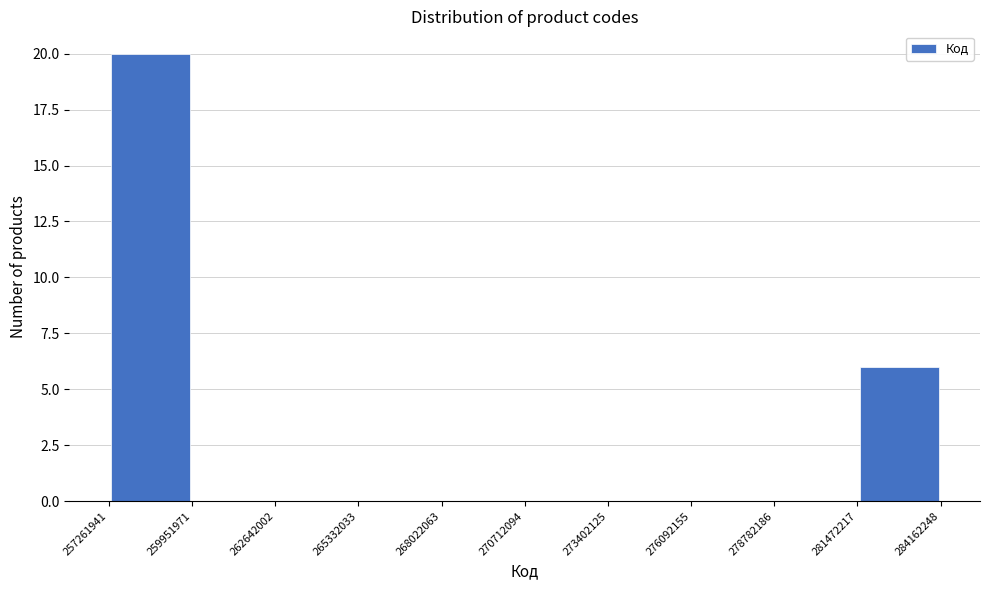

Reading left to right, list every bar in this chart as the range it spans on the x-axis followed by its height. The values are not printed on the chart, so give them approximately, as read against the axis.

257261941 to 259951971: 20
259951971 to 262642002: 0
262642002 to 265332033: 0
265332033 to 268022063: 0
268022063 to 270712094: 0
270712094 to 273402125: 0
273402125 to 276092155: 0
276092155 to 278782186: 0
278782186 to 281472217: 0
281472217 to 284162248: 6